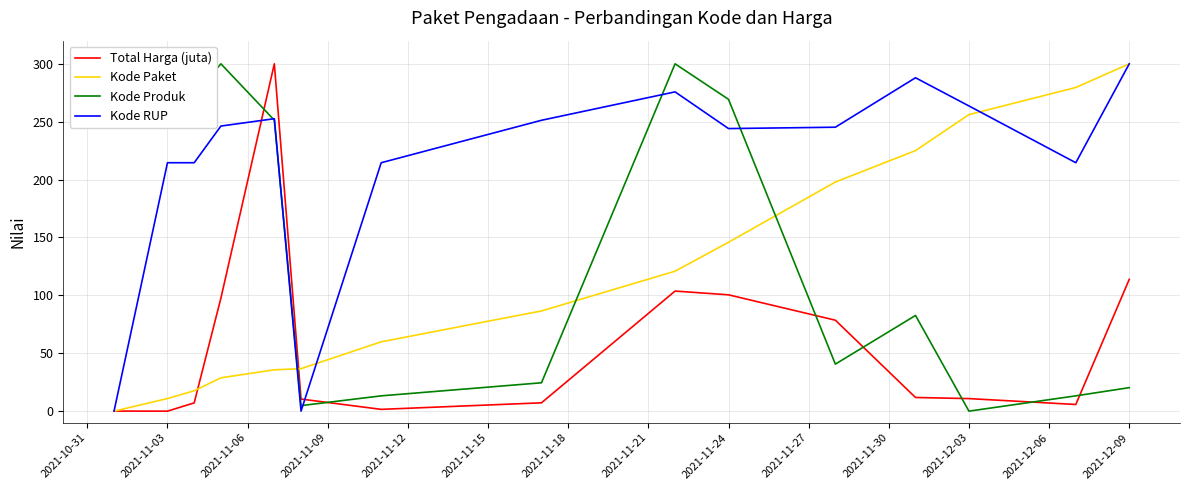

True or false: Total Harga (juta) and Kode Produk cross at least once.

True